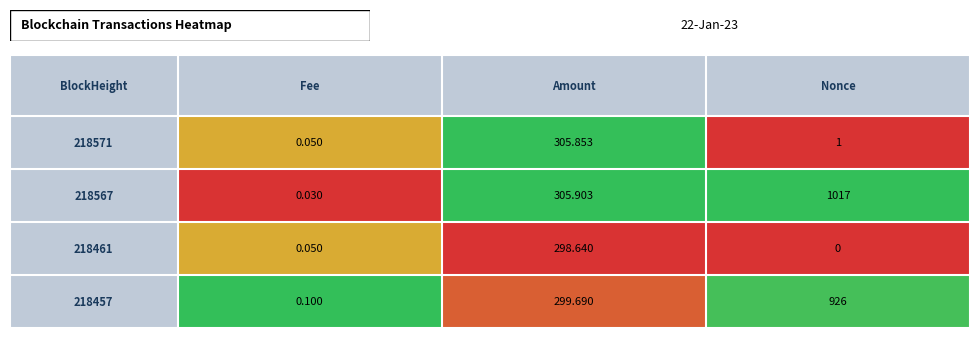

Reading right to left, extract all data points from this chart.

Fee: 0.1	0.1	0.0	0.1
Amount: 299.7	298.6	305.9	305.9
Nonce: 926.0	0.0	1017.0	1.0